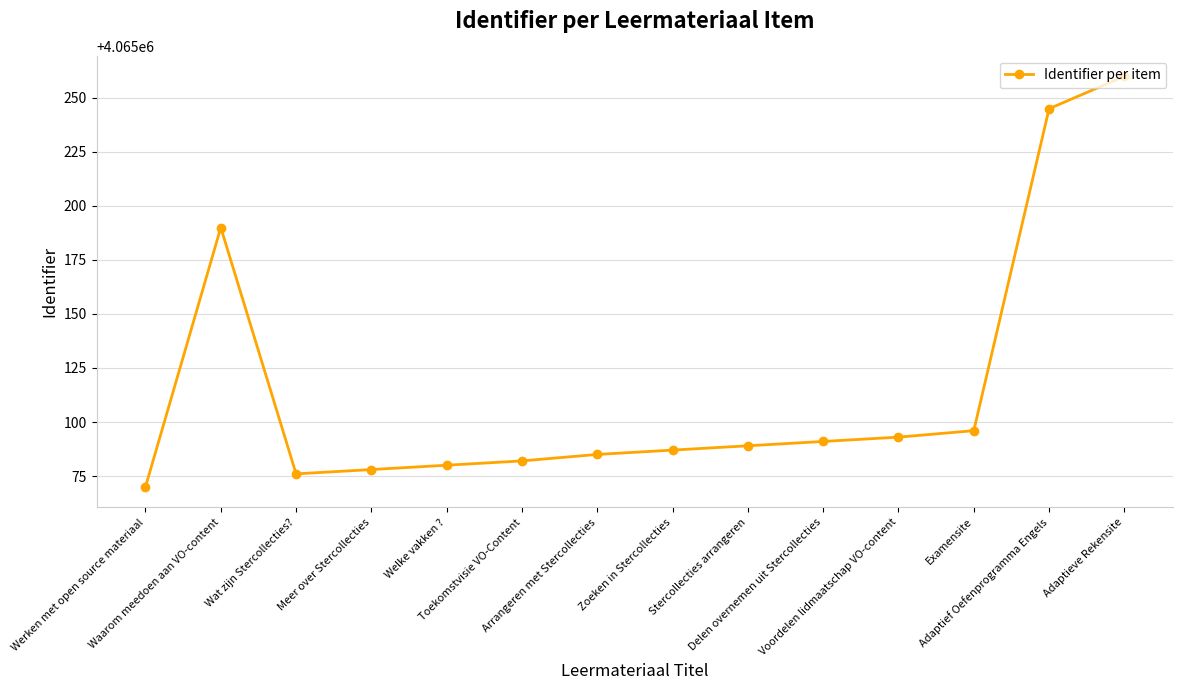

What is the maximum value shown in the chart?

4065260